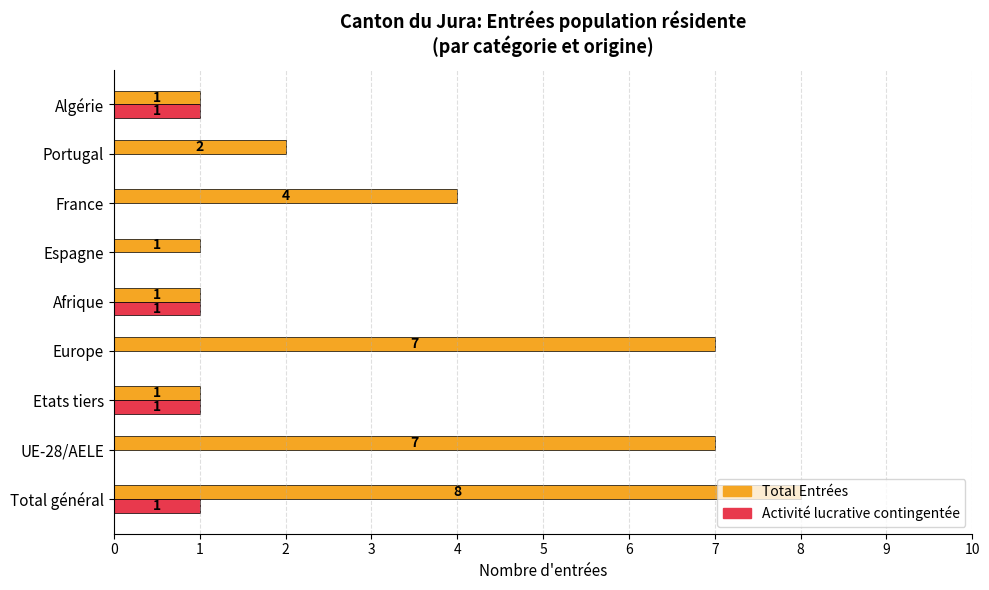

Which series changed the most between UE-28/AELE and Algérie?

Total Entrées